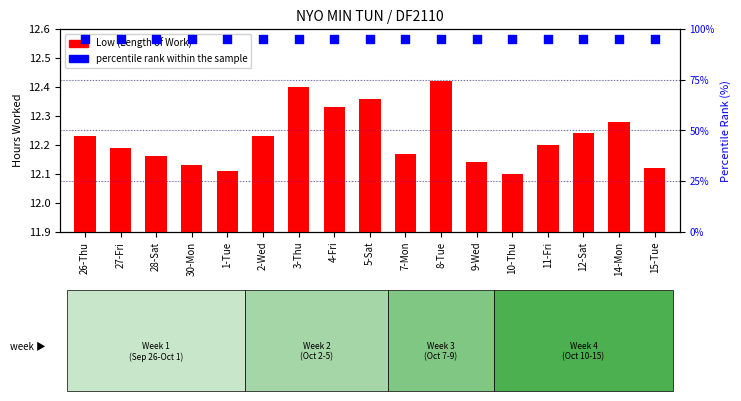

What are all the series names shown in the legend?

Low (Length of Work), percentile rank within the sample